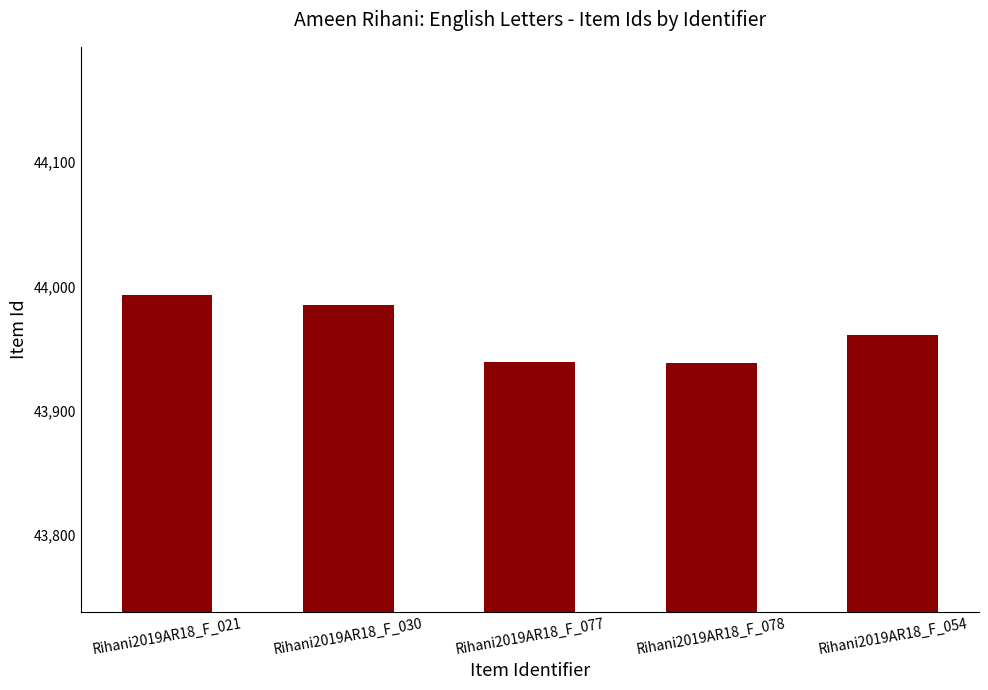

What is the label of the 2nd bar from the right?

Rihani2019AR18_F_078